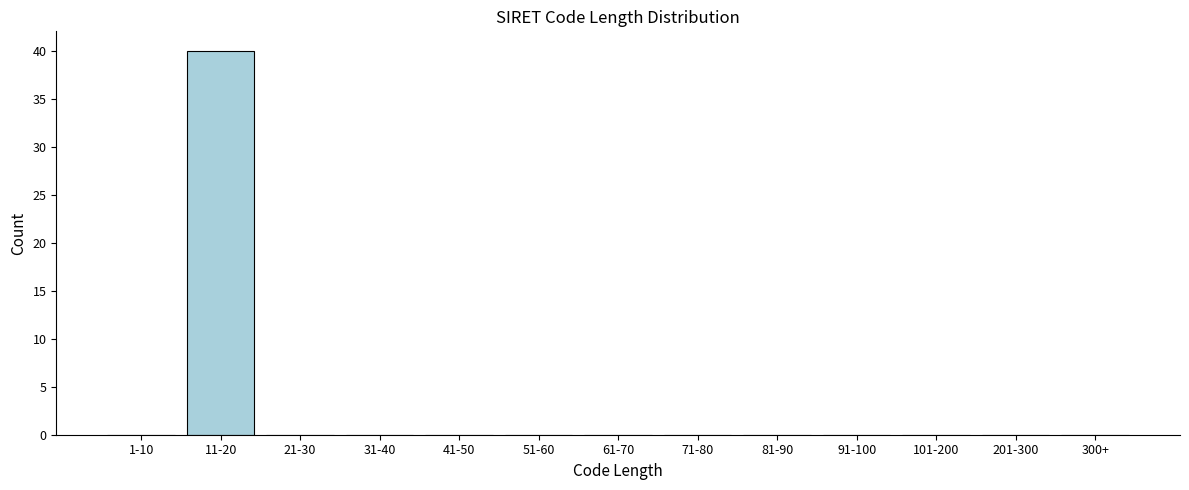

Reading left to right, what are all the values shown in this chart?

1-10=0	11-20=40	21-30=0	31-40=0	41-50=0	51-60=0	61-70=0	71-80=0	81-90=0	91-100=0	101-200=0	201-300=0	300+=0